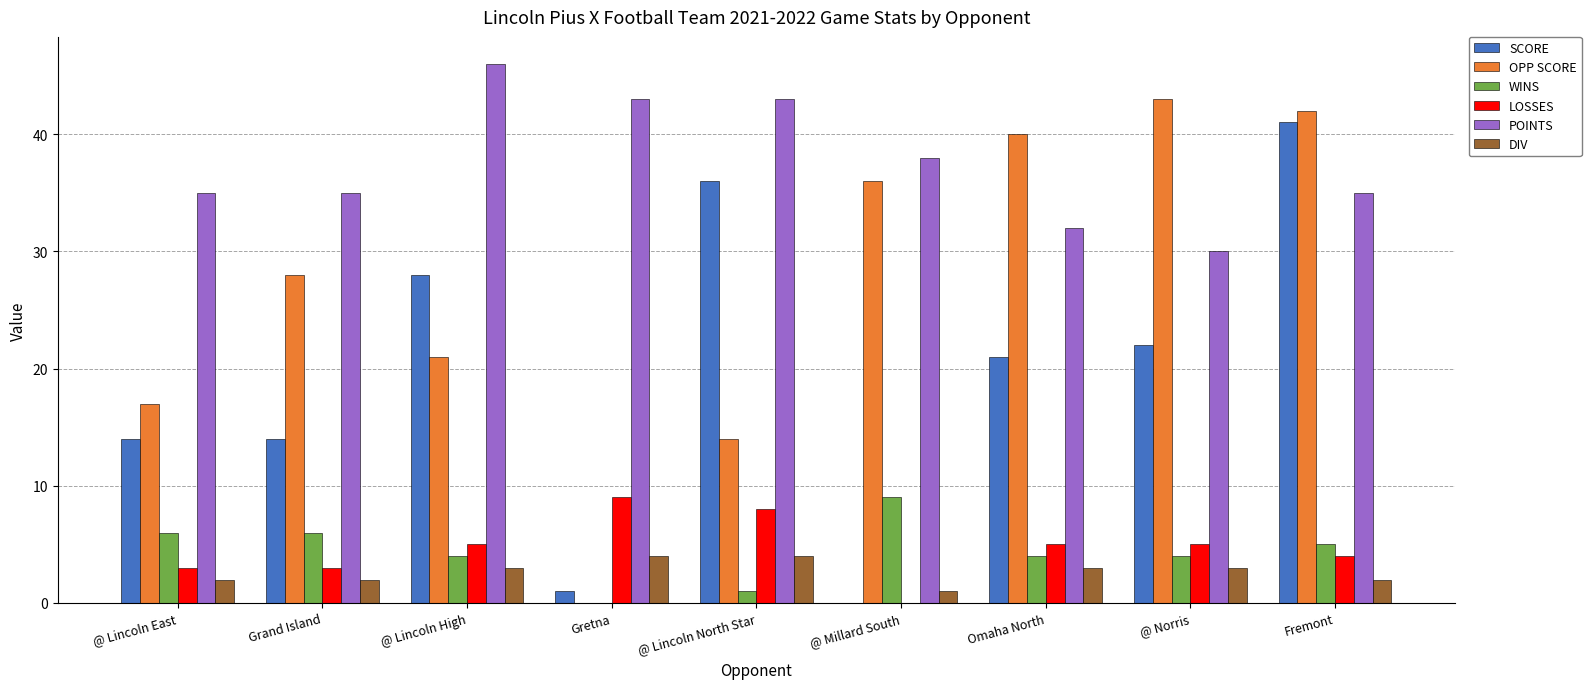

At which label does SCORE reach its peak?

Fremont